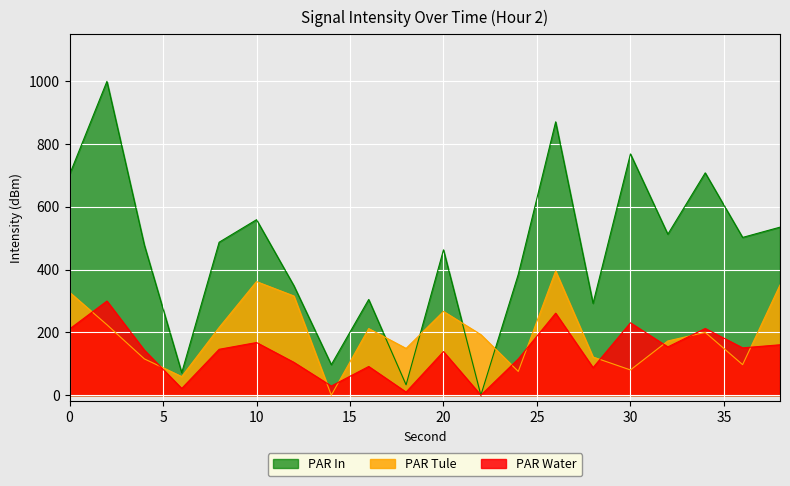

The PAR Water series shows 870.9 at 26. True or false?

True